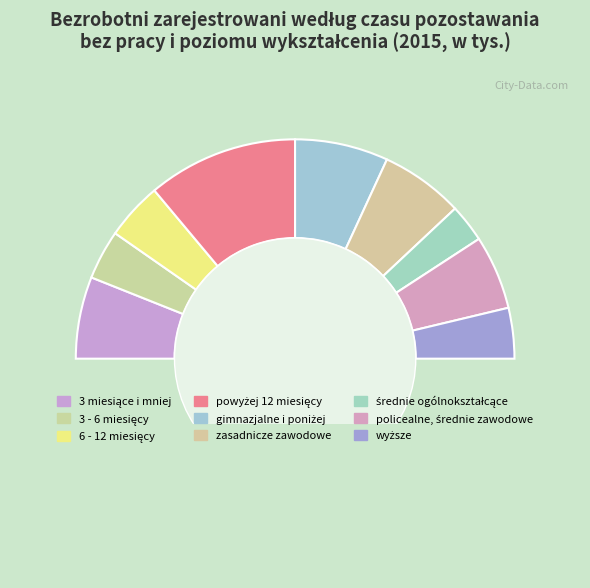

Rank the categories by value from lowest to highest.

średnie ogólnokształcące, 3 - 6 miesięcy, wyższe, 6 - 12 miesięcy, policealne, średnie zawodowe, 3 miesiące i mniej, zasadnicze zawodowe, gimnazjalne i poniżej, powyżej 12 miesięcy